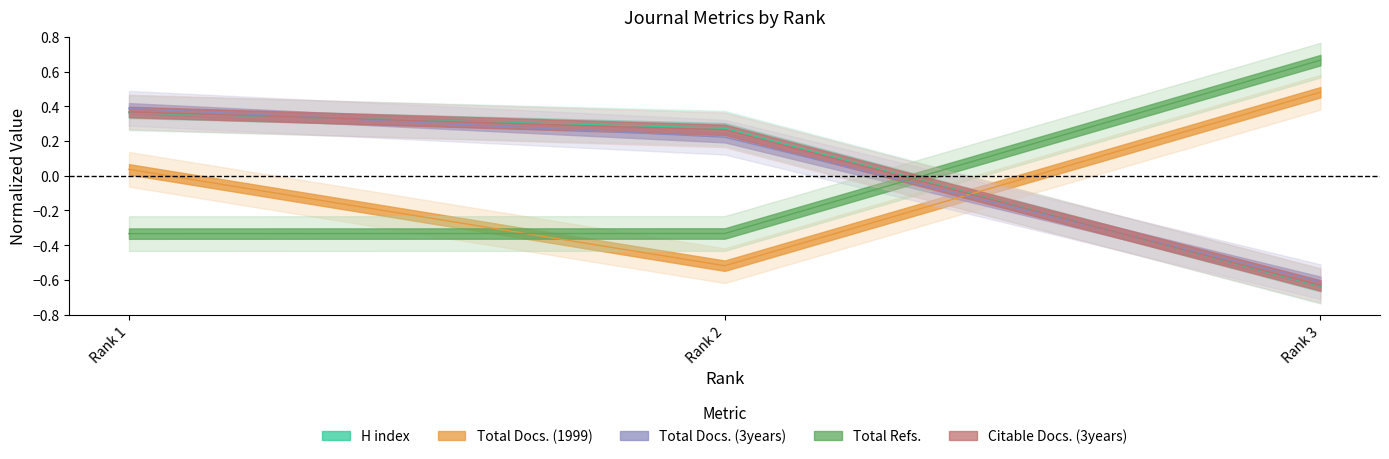

What is the lowest value of the Citable Docs. (3years) series?

-0.6